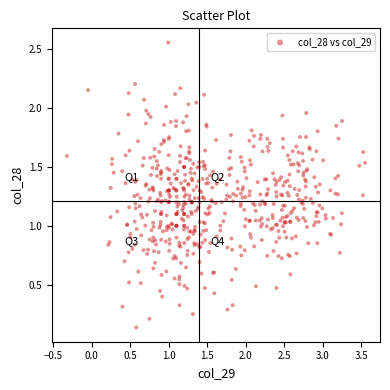

What is the range of Y values (max minus min)?

2.4